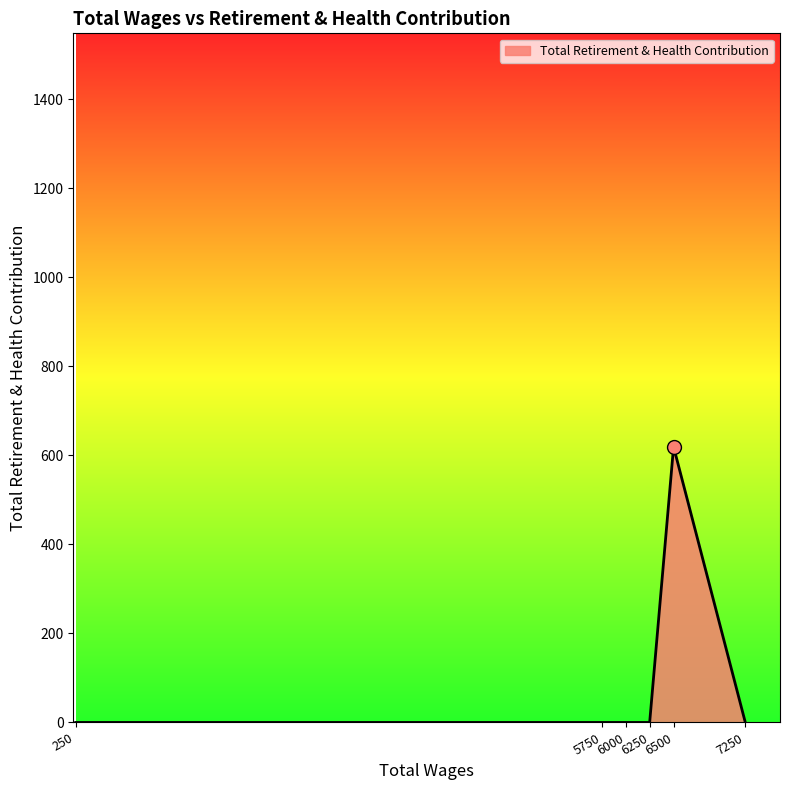

What is the change in value from 6000 to 6500?

+619